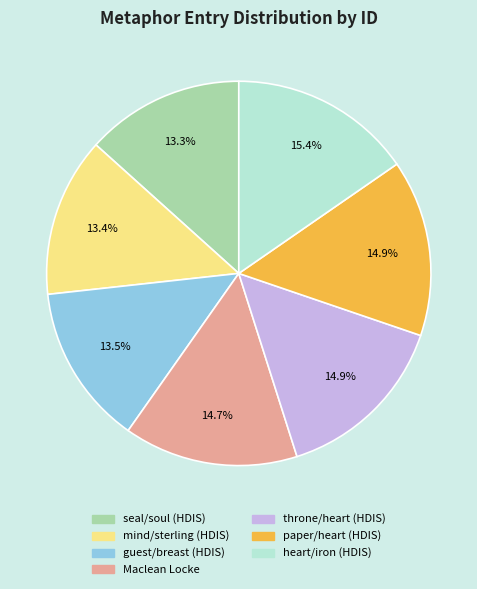

Is the sum of guest/breast (HDIS) and Maclean Locke greater than half?

No